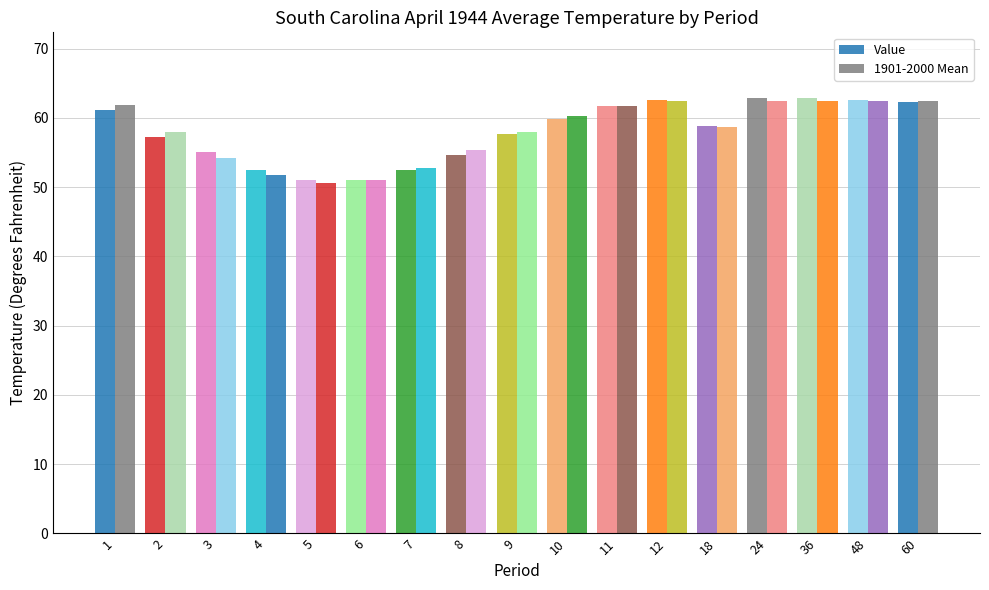

How many bars are there in total?

34